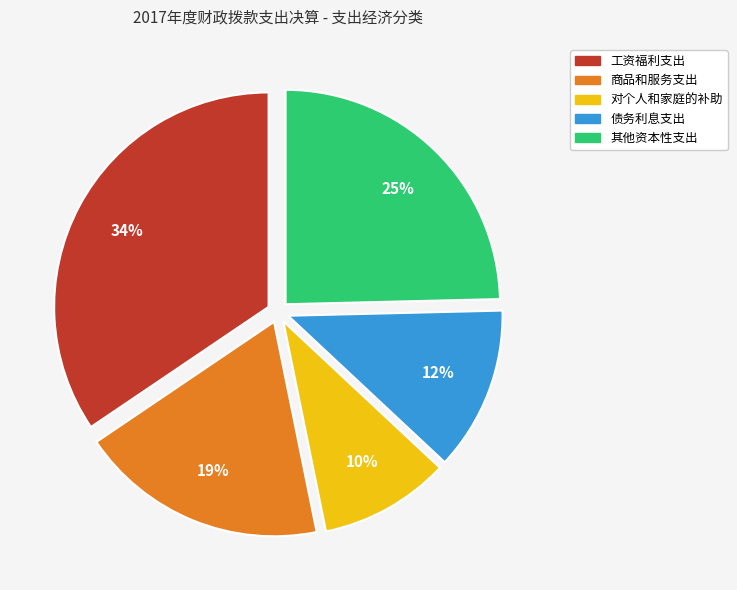

Is the sum of 对个人和家庭的补助 and 其他资本性支出 greater than half?

No